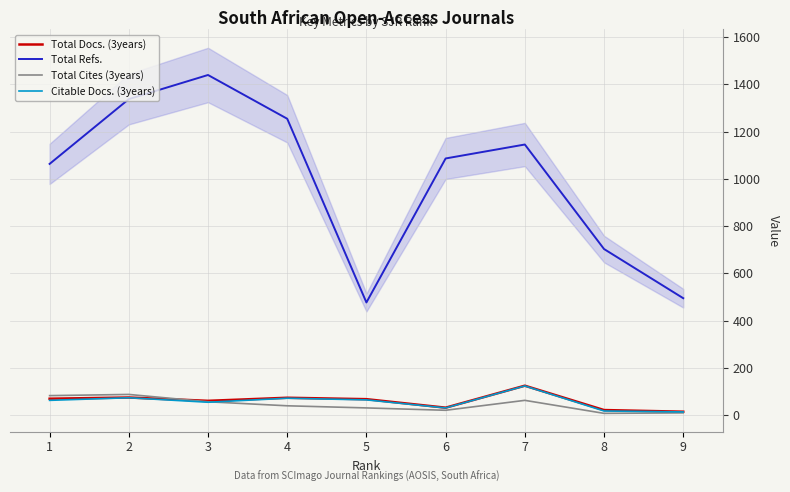

Between 3 and 4, which series saw the biggest shift?

Total Refs.